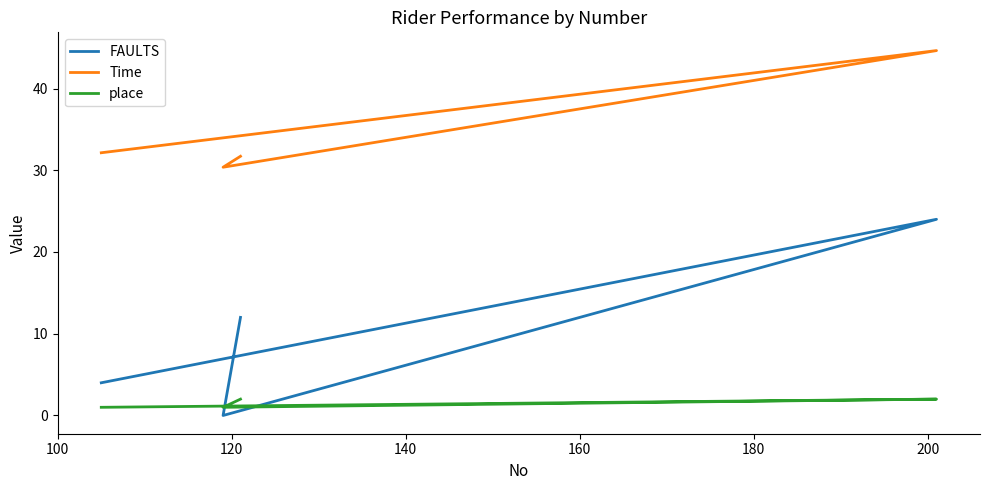

List the series in order of their overall mean, lowest first.

place, FAULTS, Time